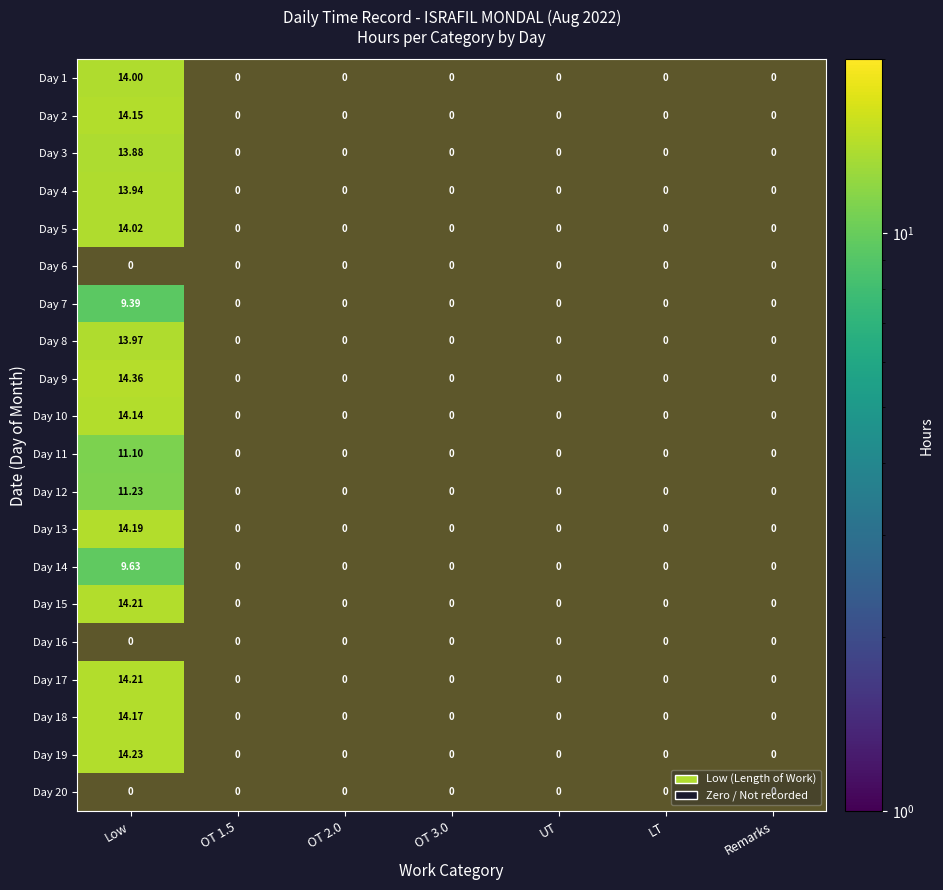

Which series has the largest range (max minus min)?

9